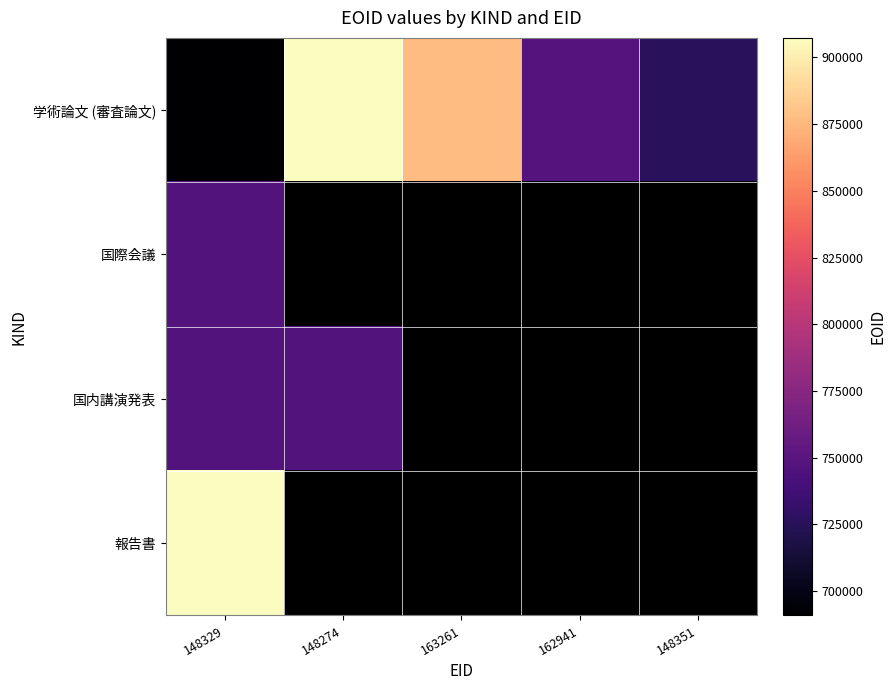

How many data points in 学術論文 (審査論文) are above 747543?

2